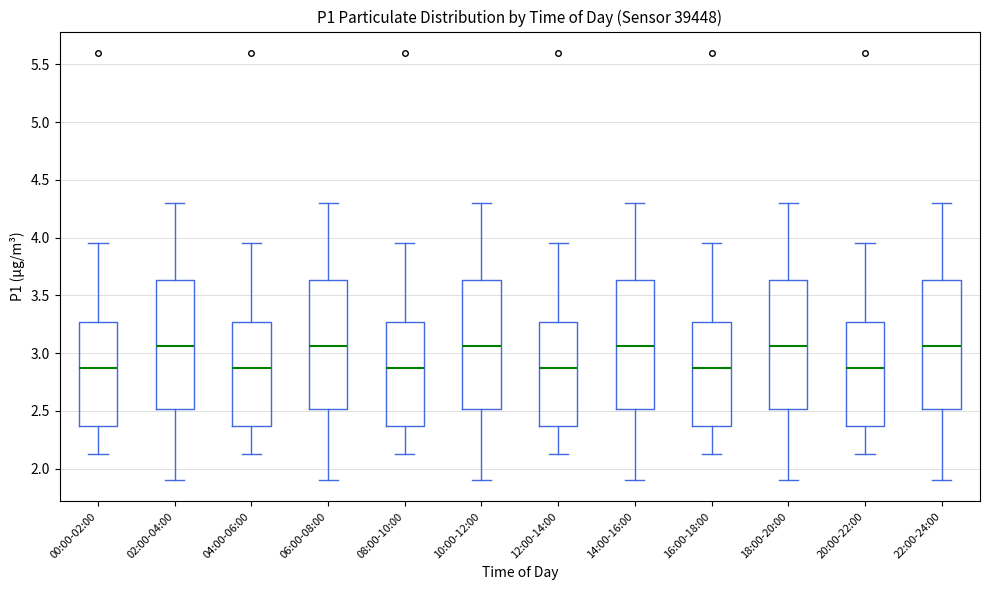

Reading left to right, read every box against the y-axis: the position of its median line, the range the box covers, and the ends of its whiskers. The values are not printed on the chart, so give them approximately, as read against the axis.

00:00-02:00: median 2.90, box 2.35 to 3.25, whiskers 2.15 to 3.95
02:00-04:00: median 3.05, box 2.50 to 3.65, whiskers 1.90 to 4.30
04:00-06:00: median 2.90, box 2.35 to 3.25, whiskers 2.15 to 3.95
06:00-08:00: median 3.05, box 2.50 to 3.65, whiskers 1.90 to 4.30
08:00-10:00: median 2.90, box 2.35 to 3.25, whiskers 2.15 to 3.95
10:00-12:00: median 3.05, box 2.50 to 3.65, whiskers 1.90 to 4.30
12:00-14:00: median 2.90, box 2.35 to 3.25, whiskers 2.15 to 3.95
14:00-16:00: median 3.05, box 2.50 to 3.65, whiskers 1.90 to 4.30
16:00-18:00: median 2.90, box 2.35 to 3.25, whiskers 2.15 to 3.95
18:00-20:00: median 3.05, box 2.50 to 3.65, whiskers 1.90 to 4.30
20:00-22:00: median 2.90, box 2.35 to 3.25, whiskers 2.15 to 3.95
22:00-24:00: median 3.05, box 2.50 to 3.65, whiskers 1.90 to 4.30